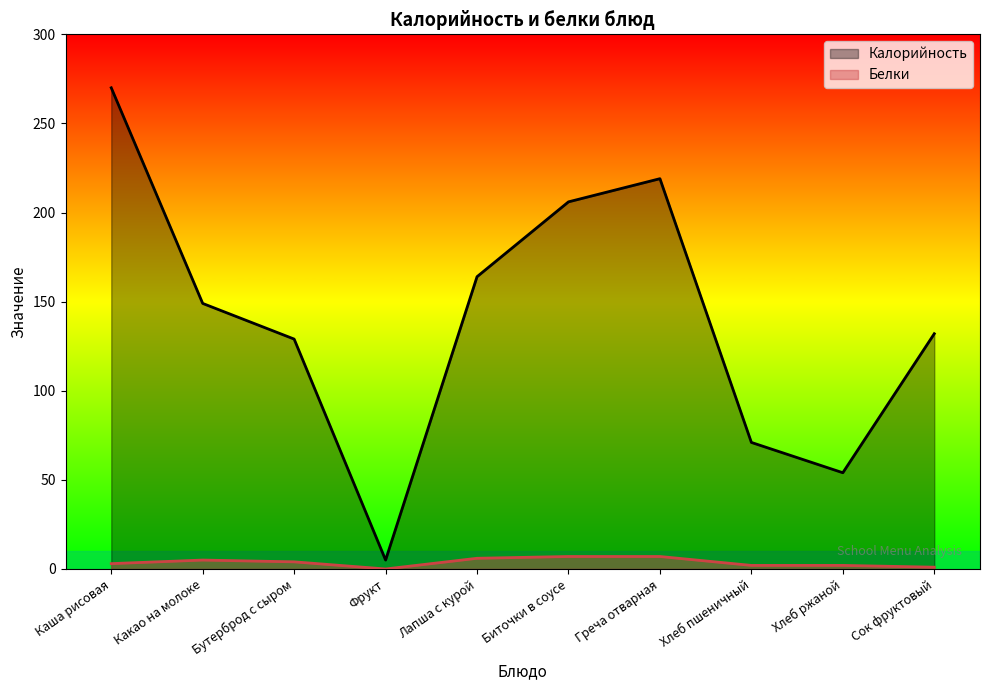

The Калорийность series shows 2 at Фрукт. True or false?

False